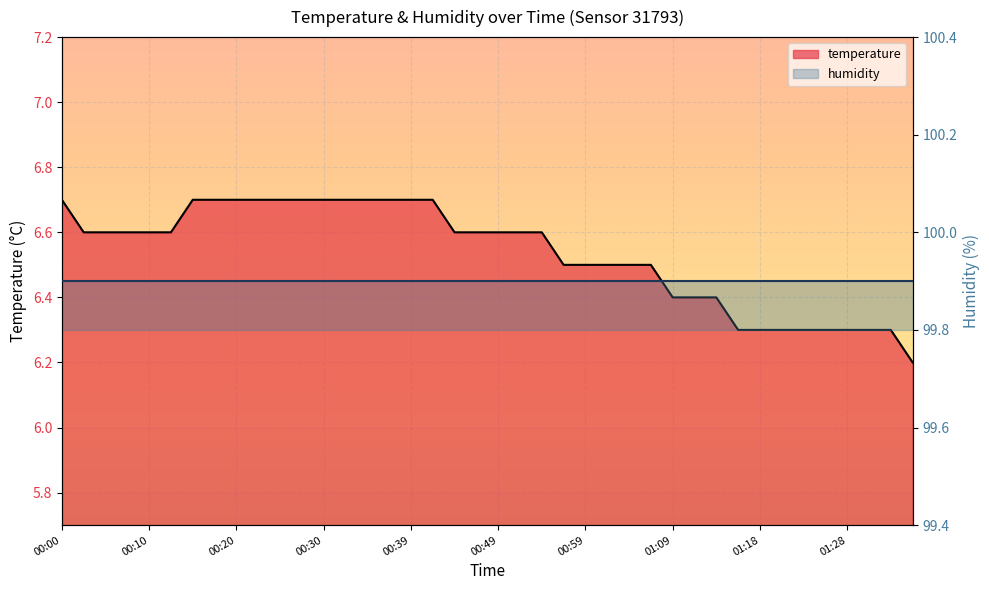

What is the change in value from 00:42 to 00:54?

-0.1